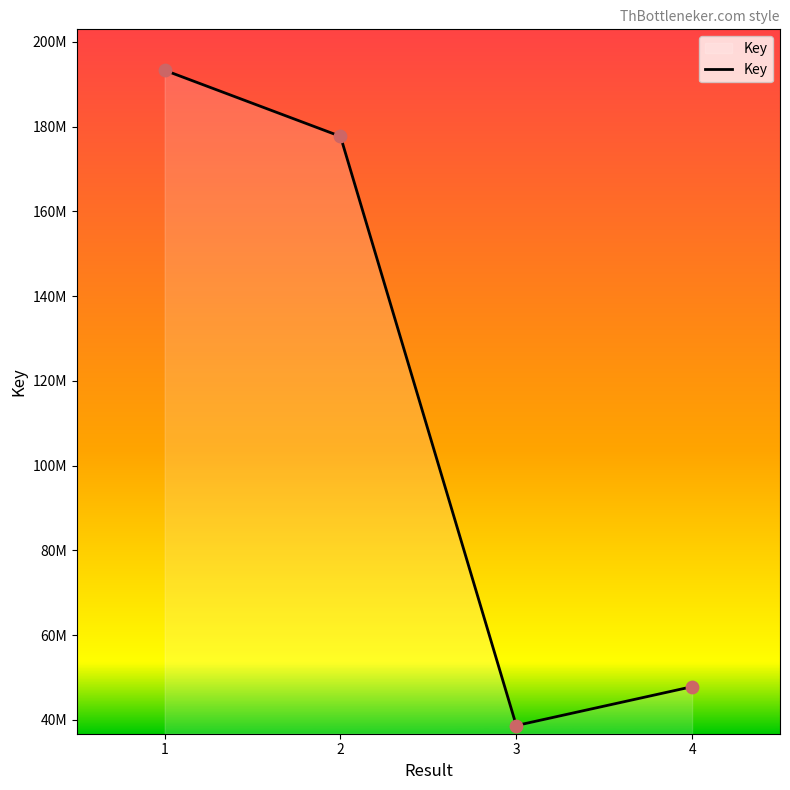

What is the change in value from 3 to 4?

+9169445